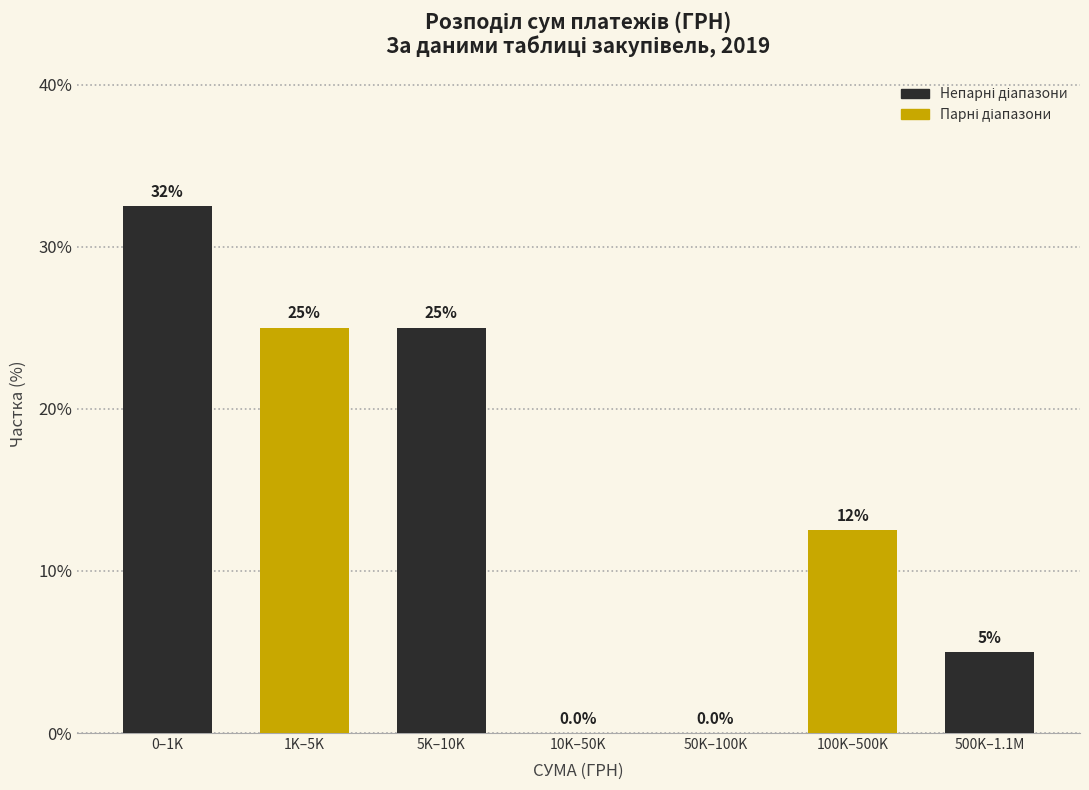

Reading left to right, what are all the values shown in this chart?

0–1K=32.5	1K–5K=25.0	5K–10K=25.0	10K–50K=0.0	50K–100K=0.0	100K–500K=12.5	500K–1.1M=5.0